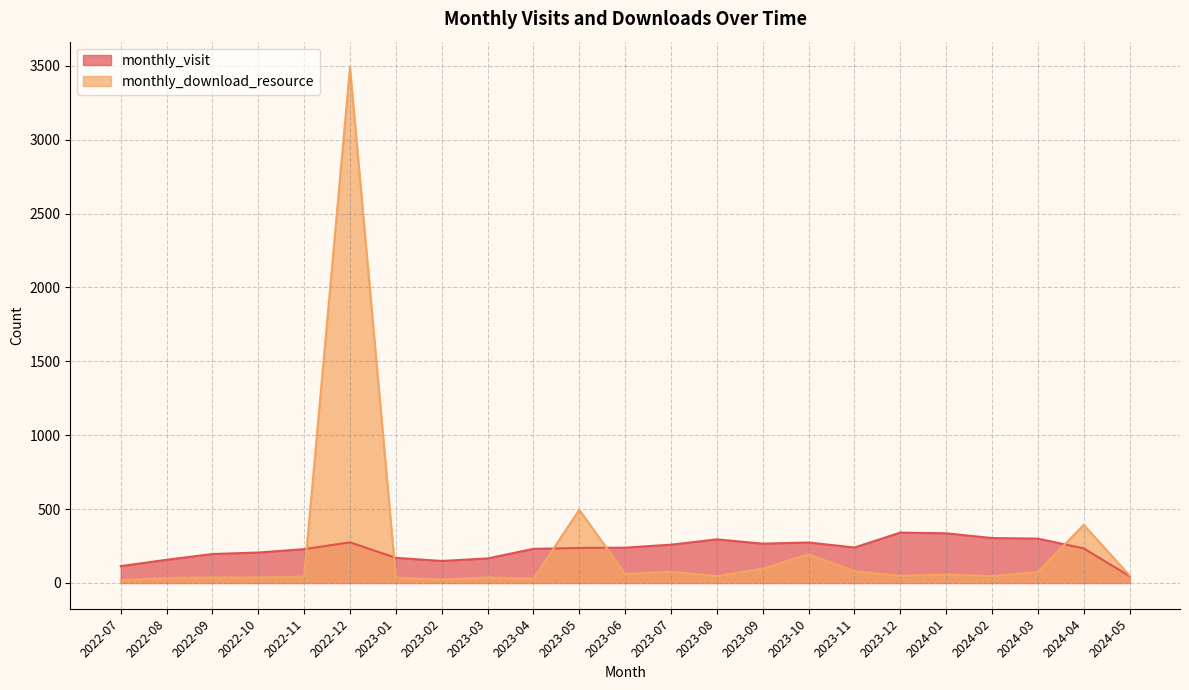

Which series has the widest spread of values?

monthly_download_resource